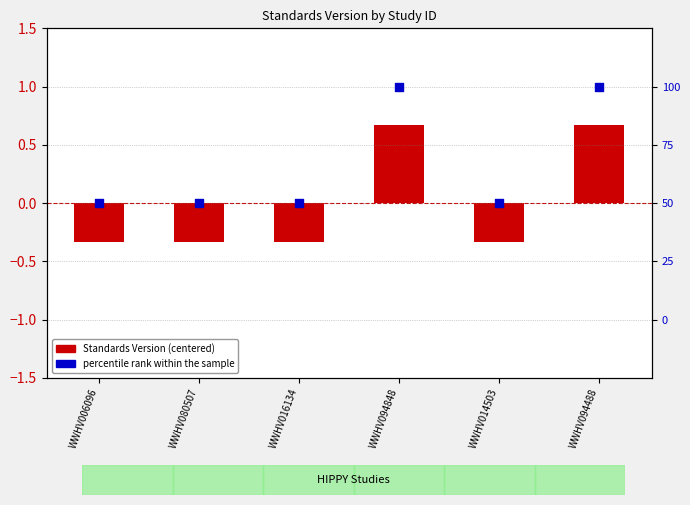

Which series reaches the minimum Y coordinate?

Standards Version (centered)